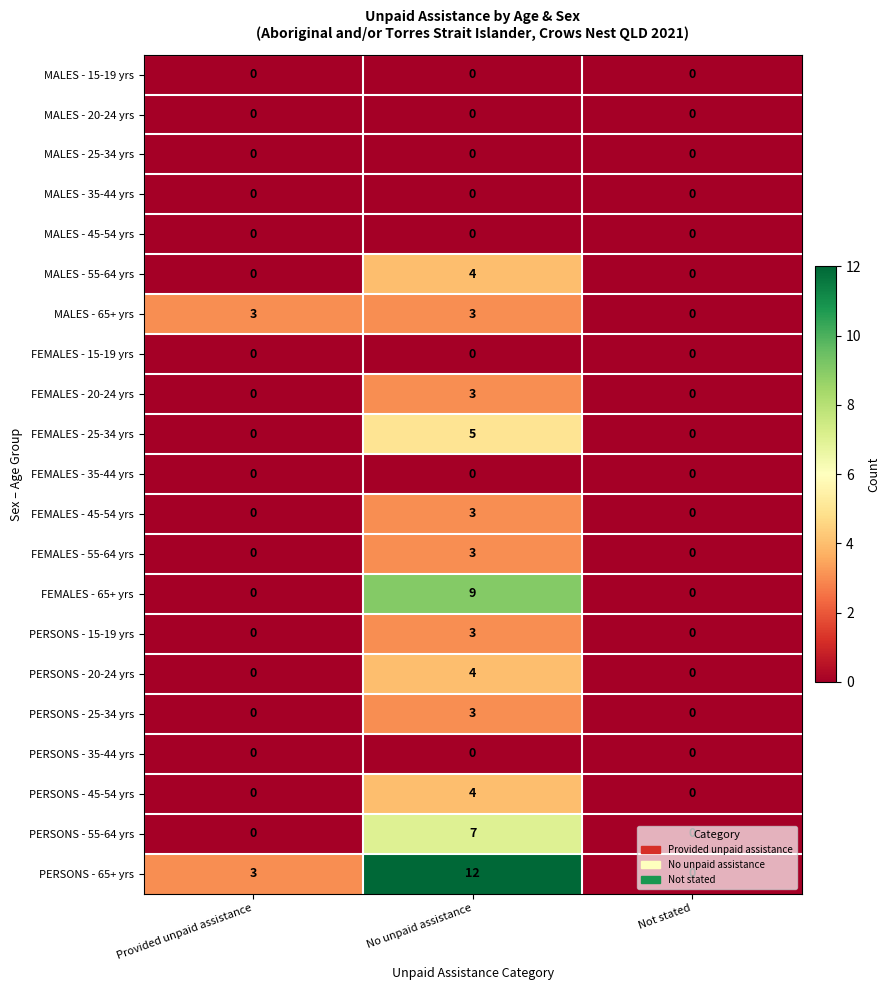

What is the difference between the maximum and minimum values in the PERSONS - 25-34 yrs series?

3